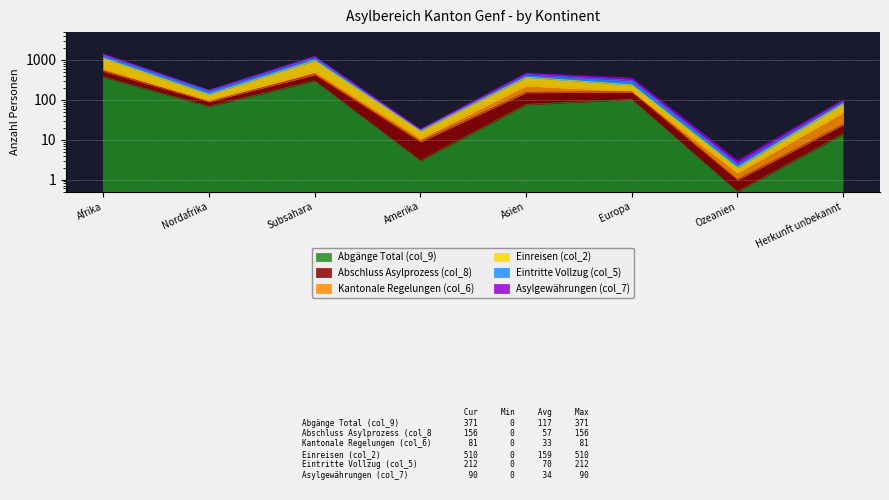

Between Afrika and Ozeanien, which series saw the biggest shift?

Einreisen (col_2)